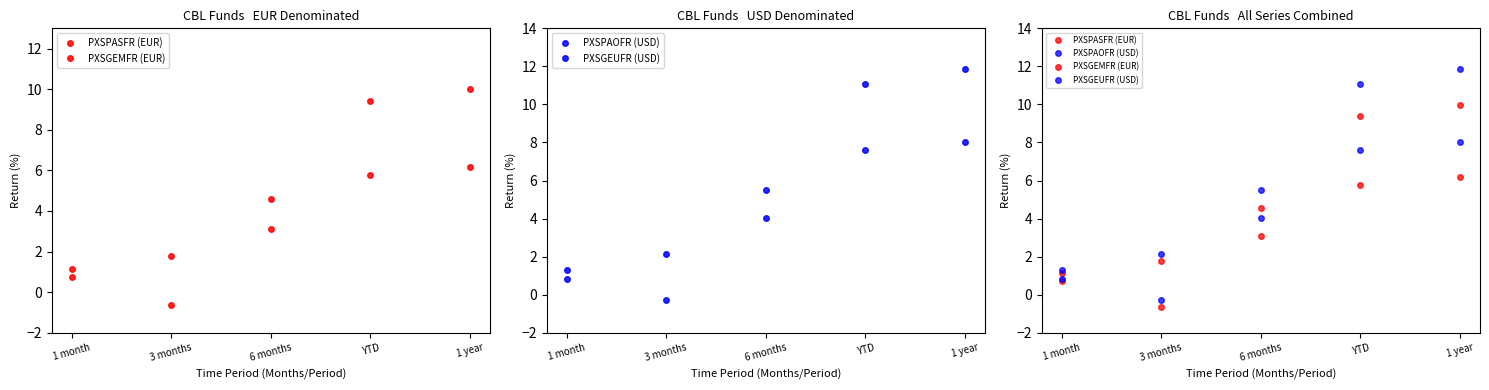

Where does the PXSGEMFR (EUR) series first go above 3?

6 months